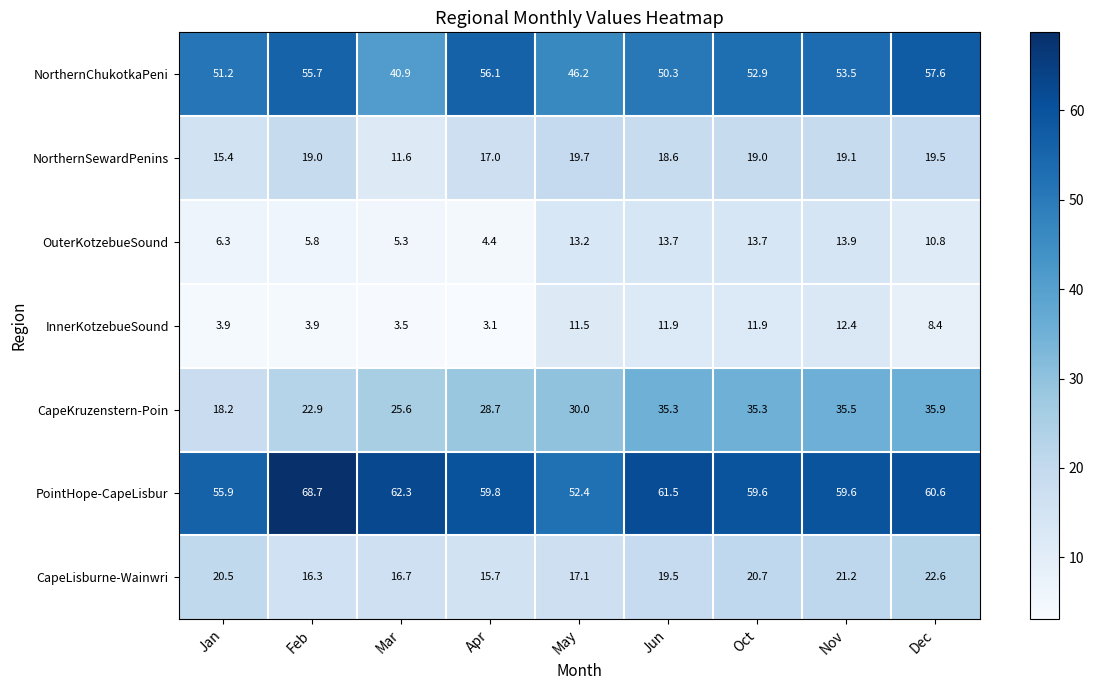

The value of PointHope-CapeLisbur at Apr is 41.9. True or false?

False